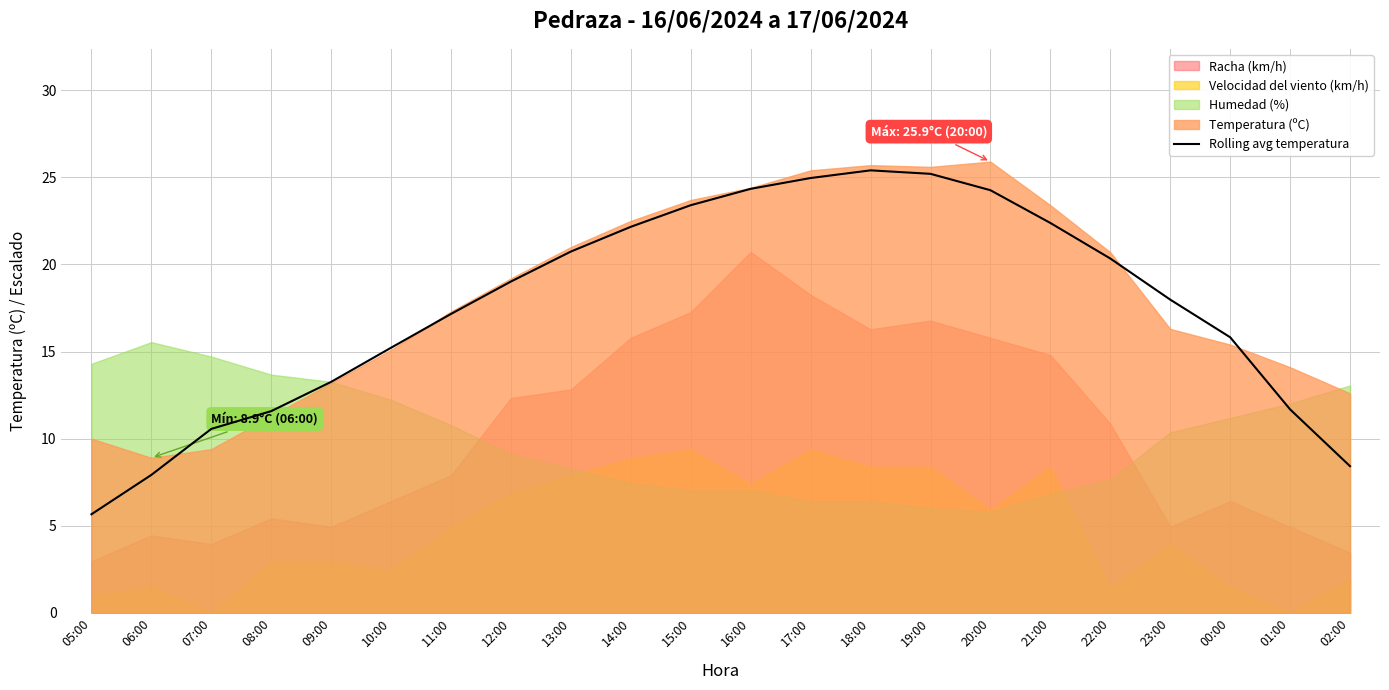

Where is the first local maximum?

18:00